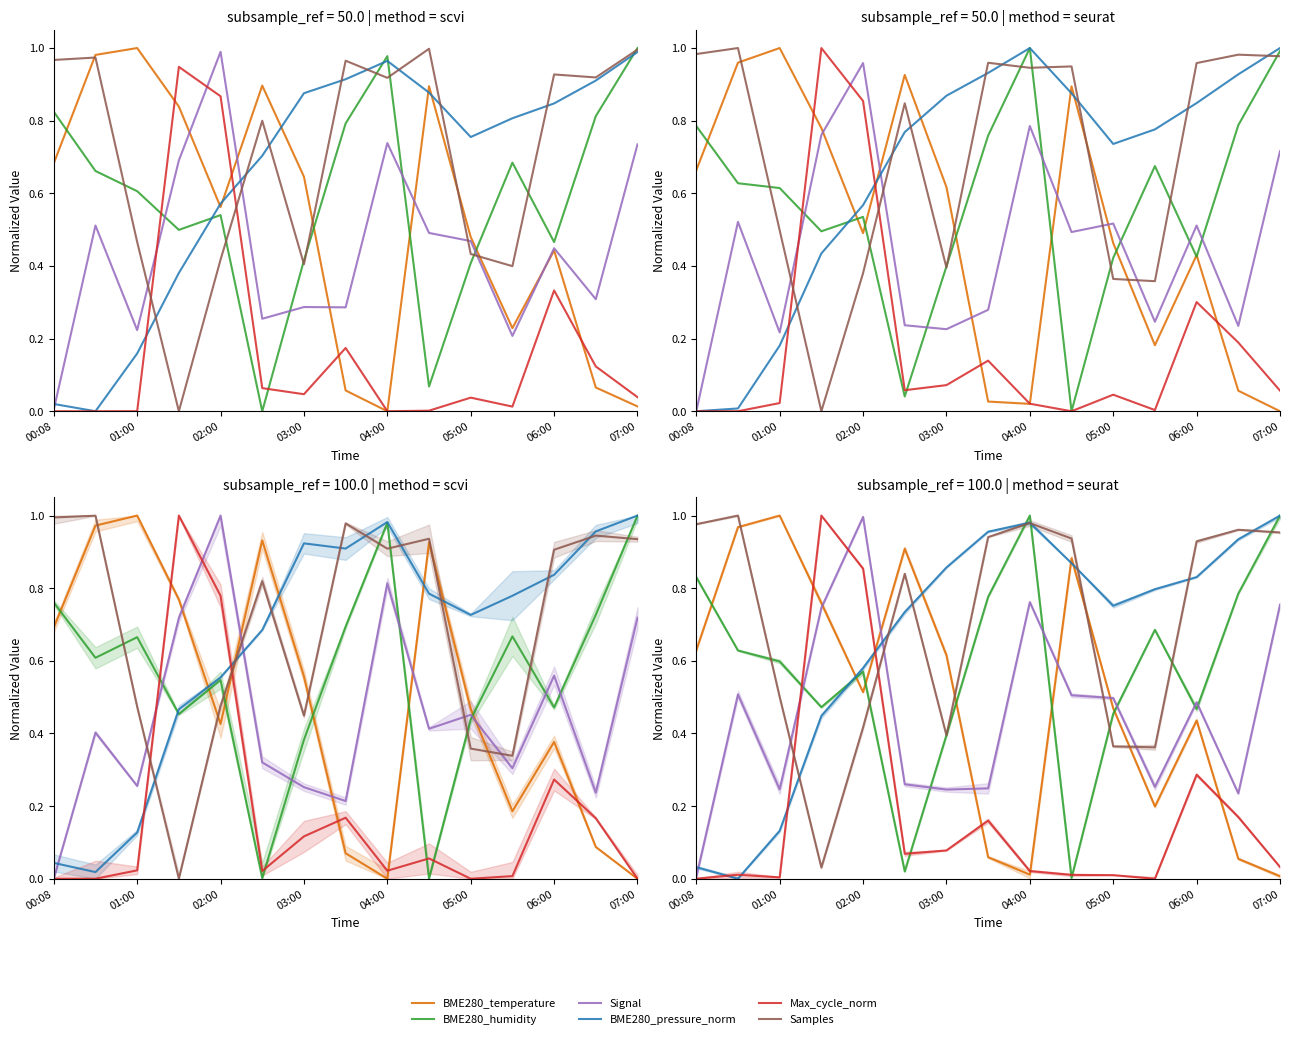

How many lines are shown in the chart?

6